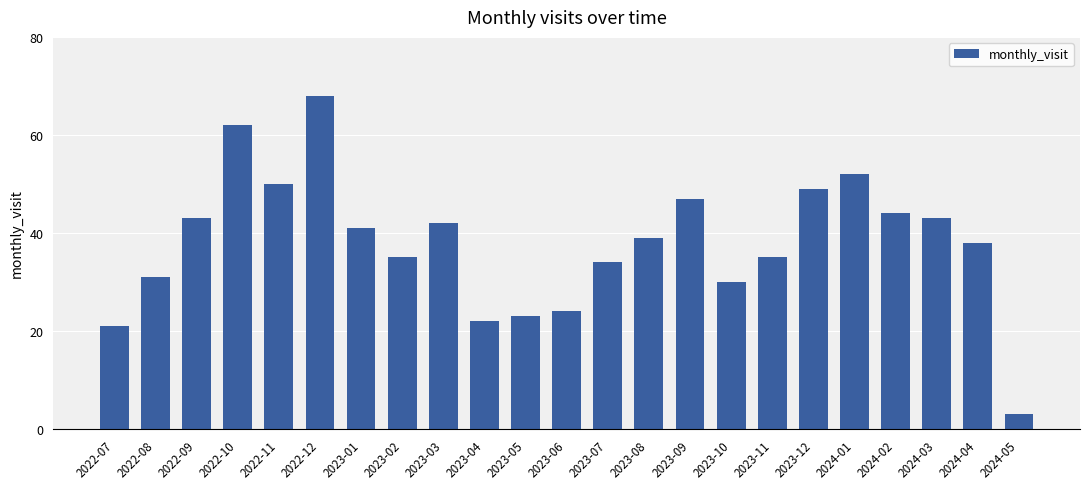

Which has a higher value, 2022-12 or 2023-11?

2022-12